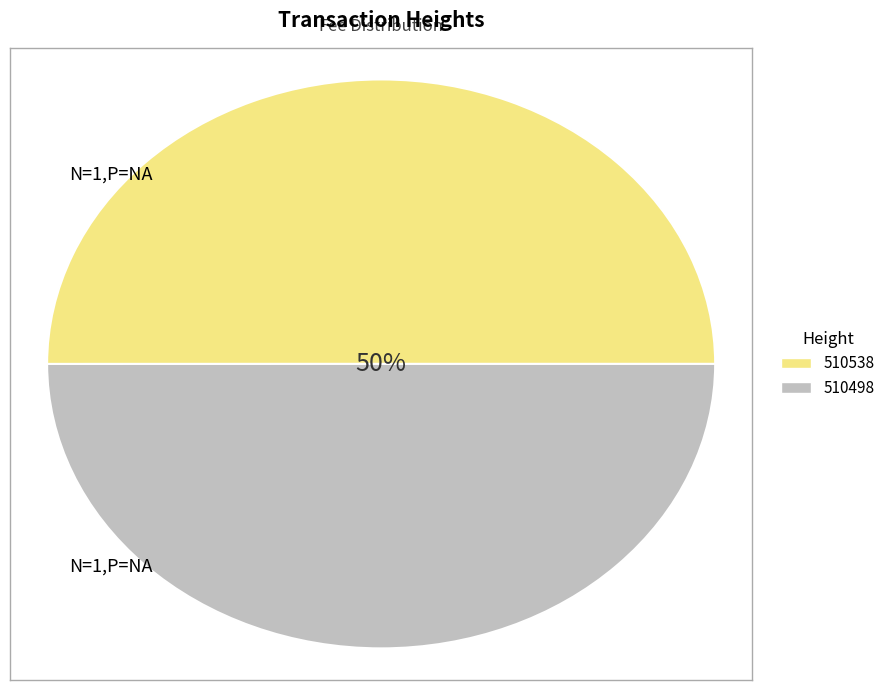

Which category has the biggest portion of the pie?

510538